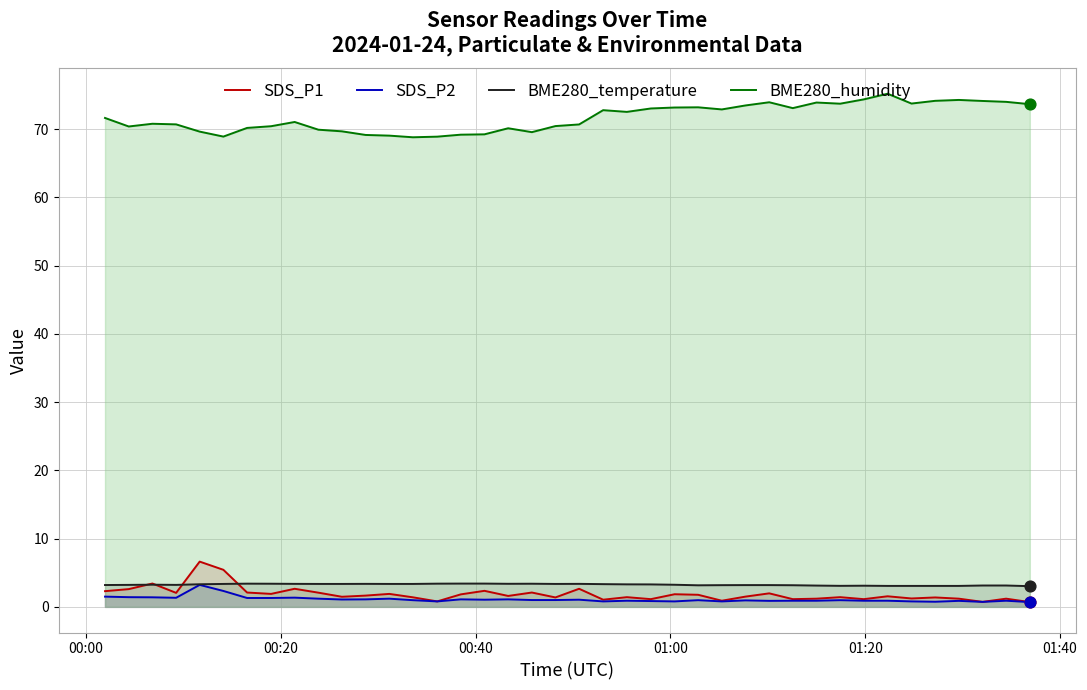

Which series contains the lowest Y value?

SDS_P1